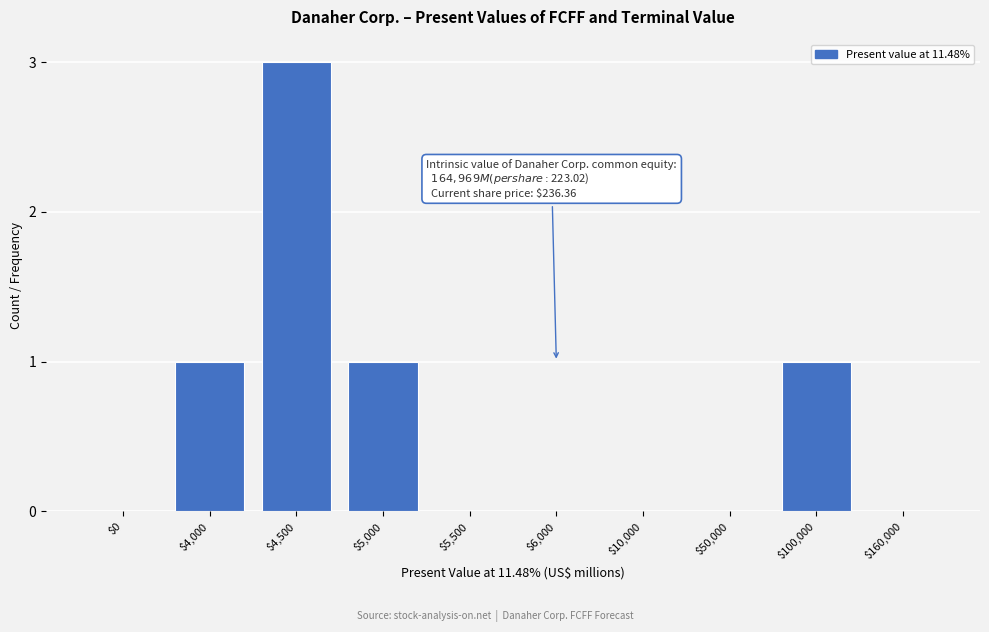

What is the maximum value shown in the chart?

3